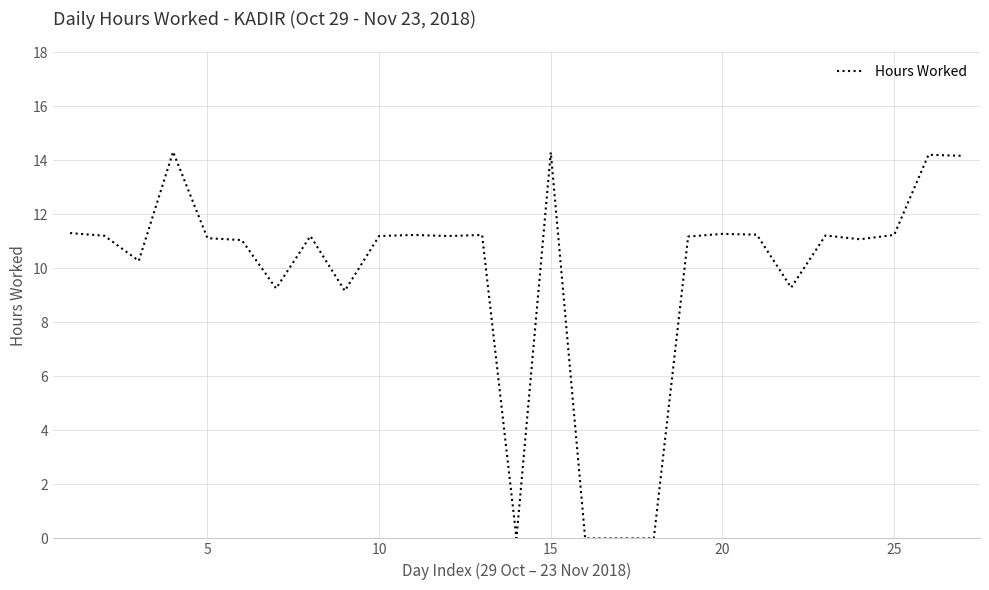

What is the difference between the maximum and minimum values?

14.3